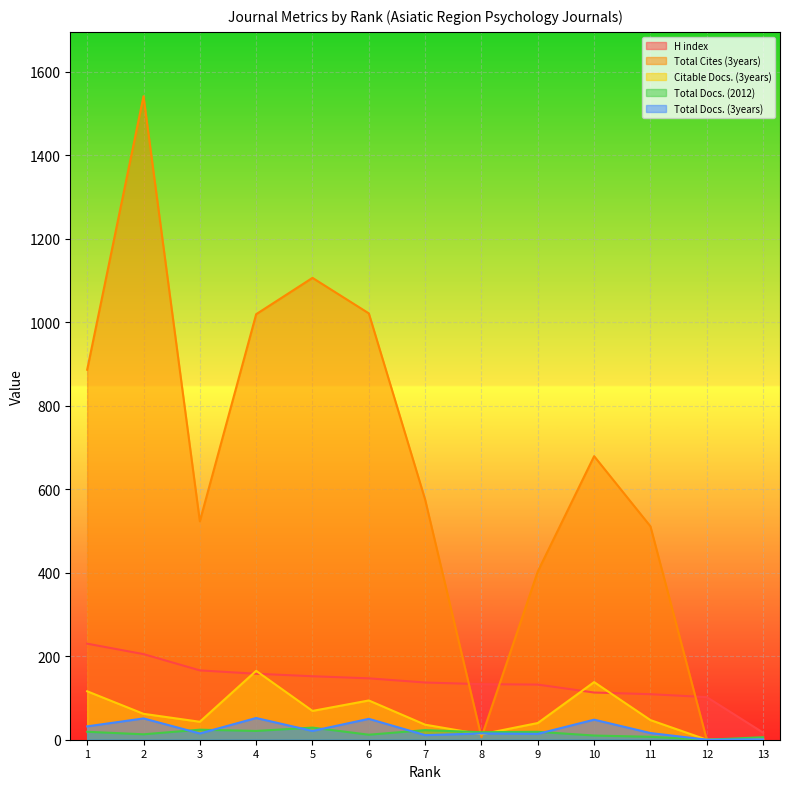

The Total Cites (3years) series shows 1316 at Rank 1. True or false?

False